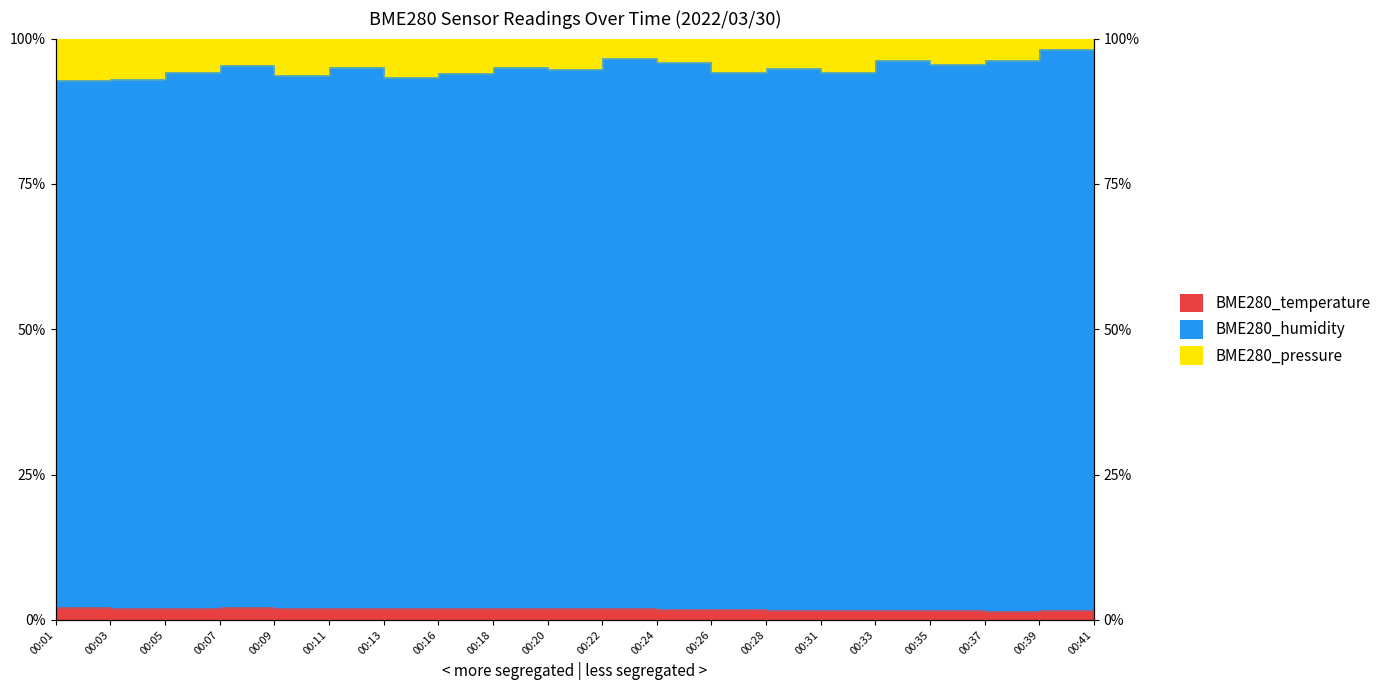

What is the difference between the highest and lowest values at 00:13?

91.4